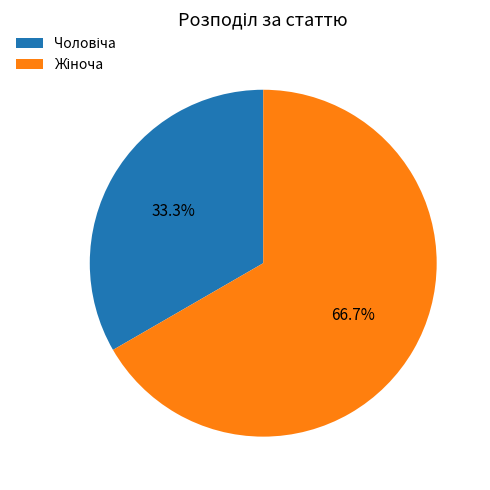

Does any single category account for the majority?

Yes